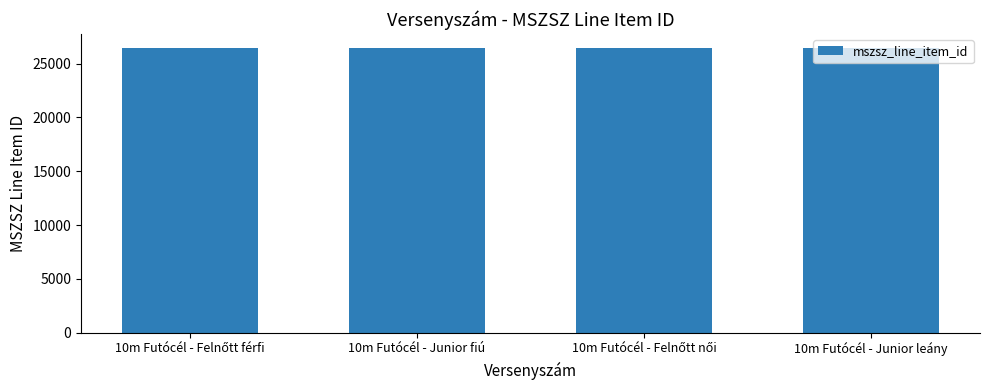

The value at 10m Futócél - Junior fiú is 37903. True or false?

False